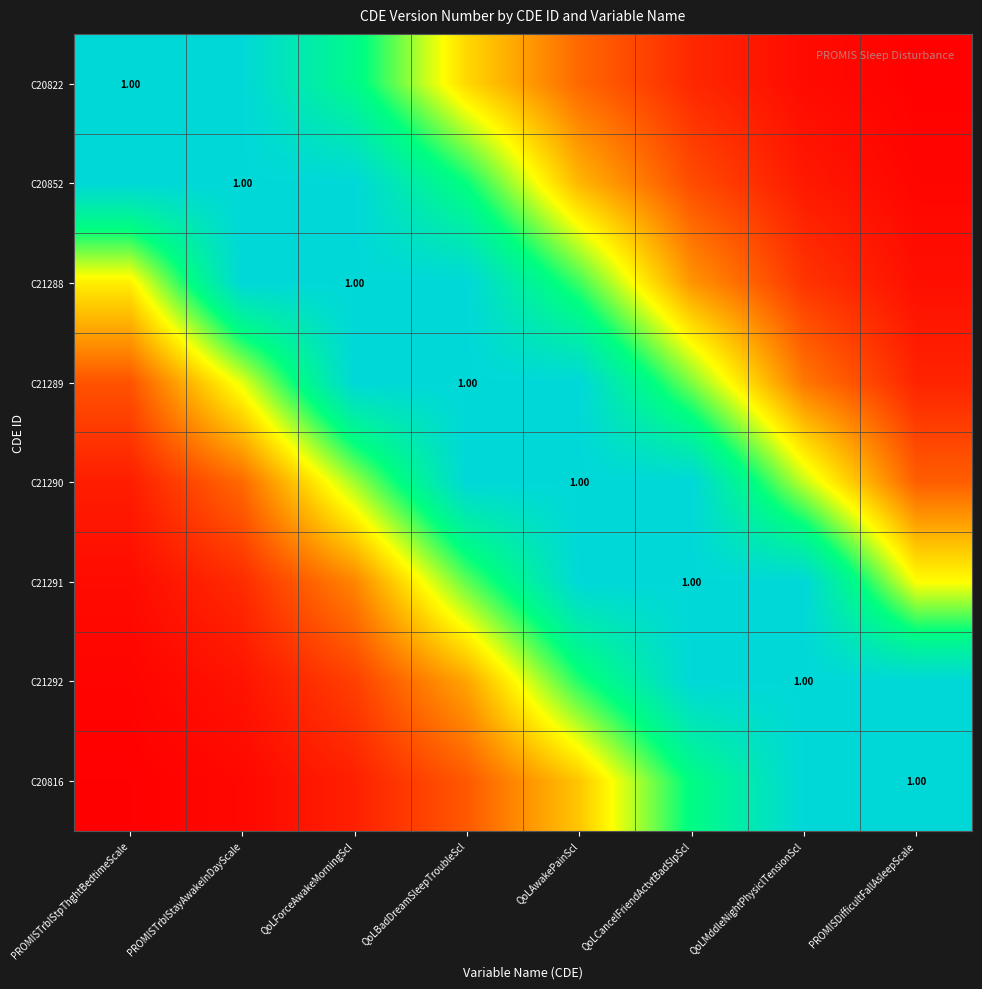

The C20852 series shows 1.3 at QoLForceAwakeMorningScl. True or false?

False